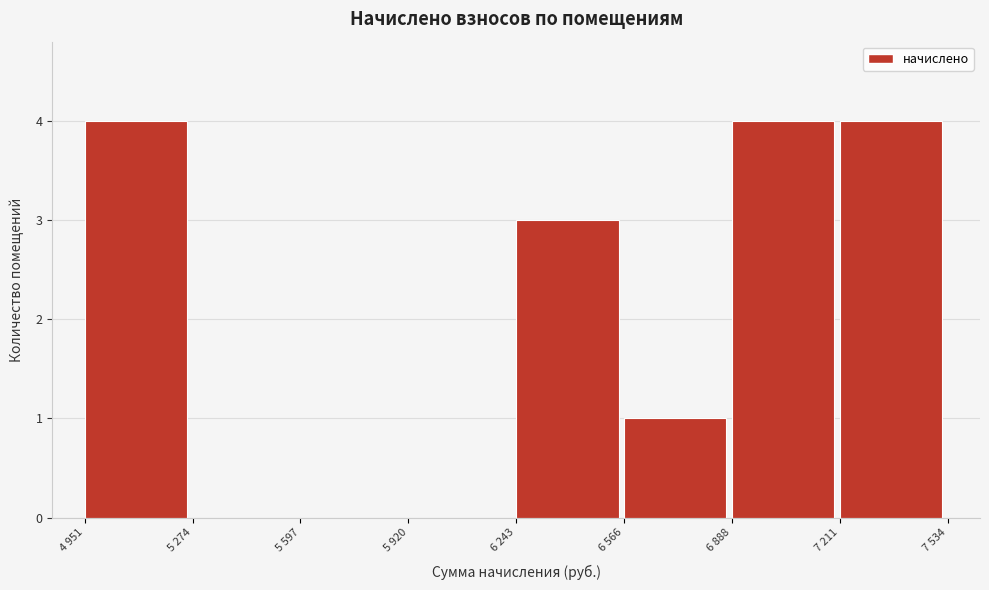

Reading right to left, what are all the values shown in this chart?

7 211=4	6 888=4	6 566=1	6 243=3	5 920=0	5 597=0	5 274=0	4 951=4